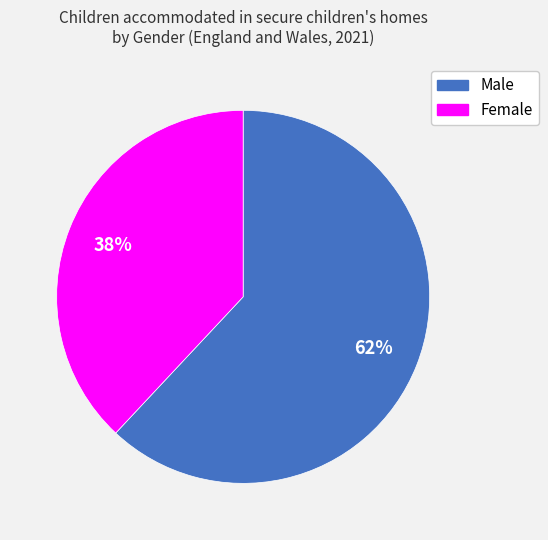

Which category has the biggest portion of the pie?

Male